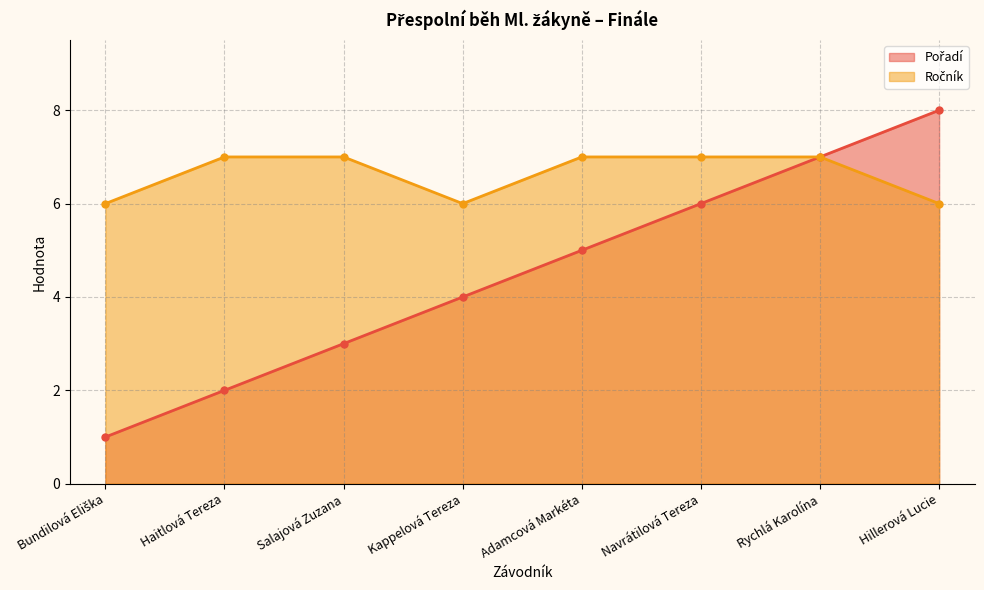

Reading left to right, list all the values displayed in this chart.

Pořadí: 1	2	3	4	5	6	7	8
Ročník: 6	7	7	6	7	7	7	6